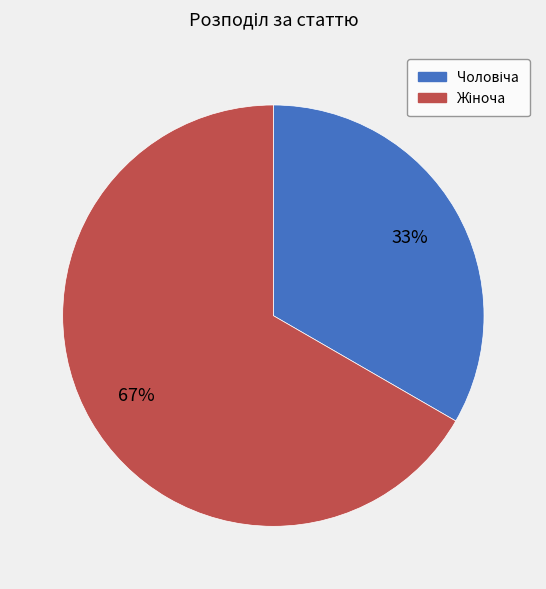

To the nearest percent, what is the average slice percentage?

50%